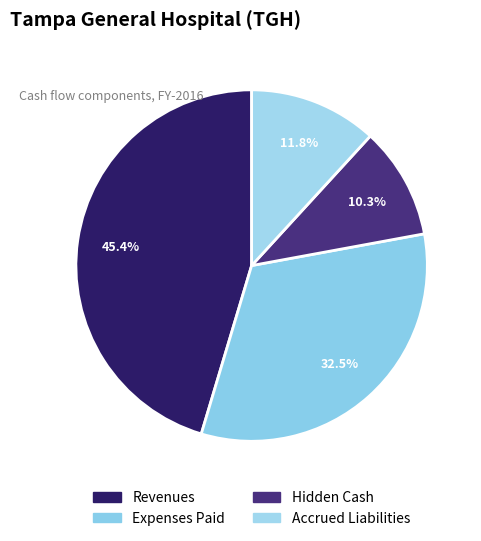

The Expenses Paid slice represents 18% of the pie. True or false?

False